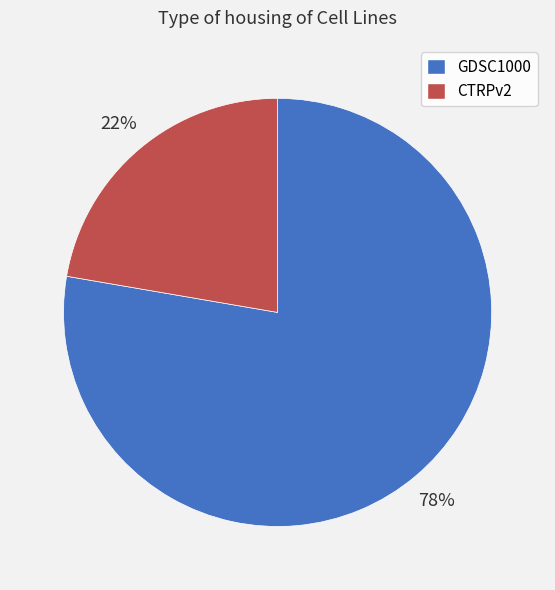

To the nearest percent, what is the average slice percentage?

50%